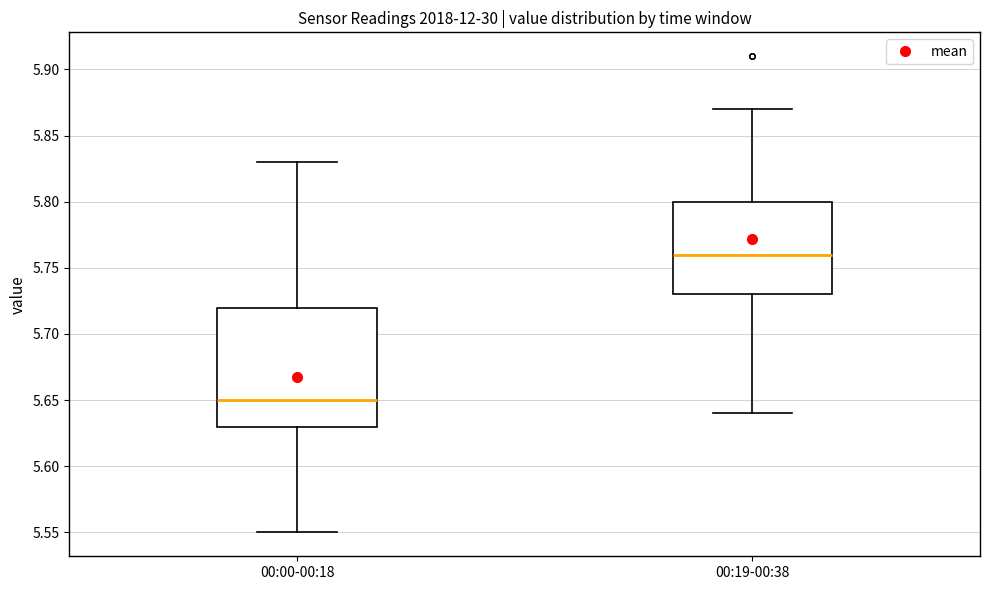

Which box's median line is the highest?

00:19-00:38